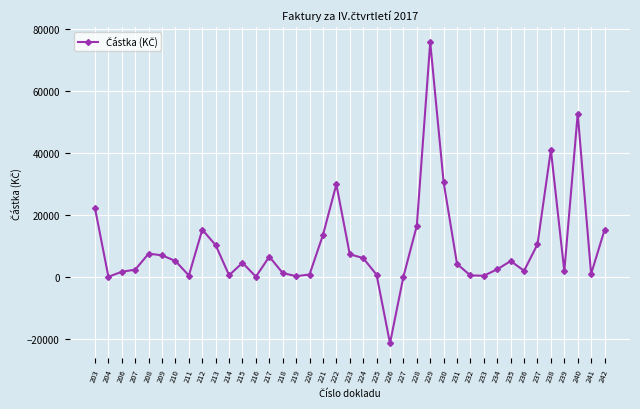

The value at 235 is 8445.8. True or false?

False